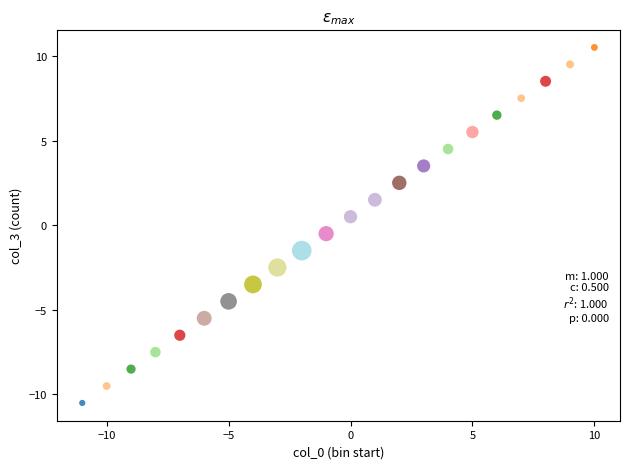

What is the range of Y values (max minus min)?

21.0